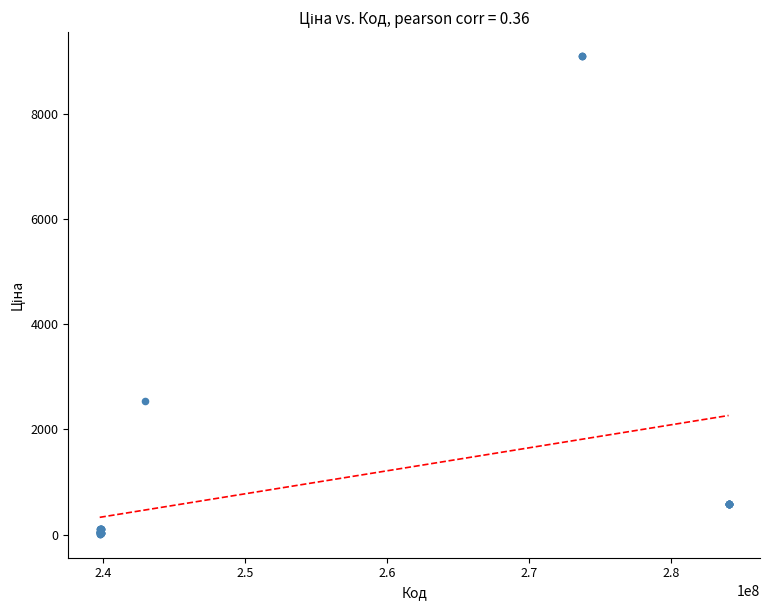

What Y value in the scatter plot is closest to 4553?

2545.8